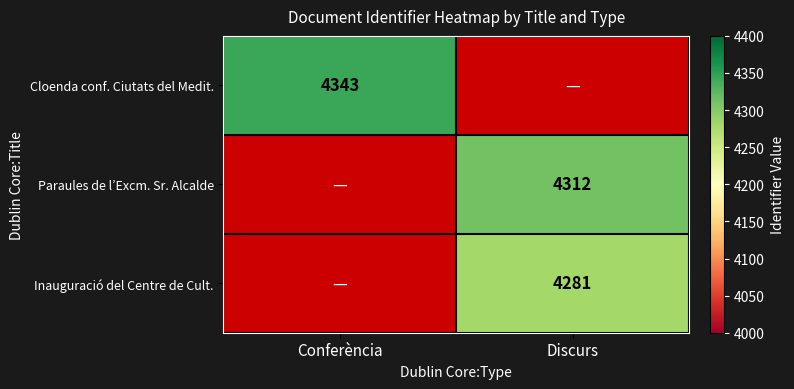

The Cloenda conf. Ciutats del Medit. series shows 4343 at Conferència. True or false?

True